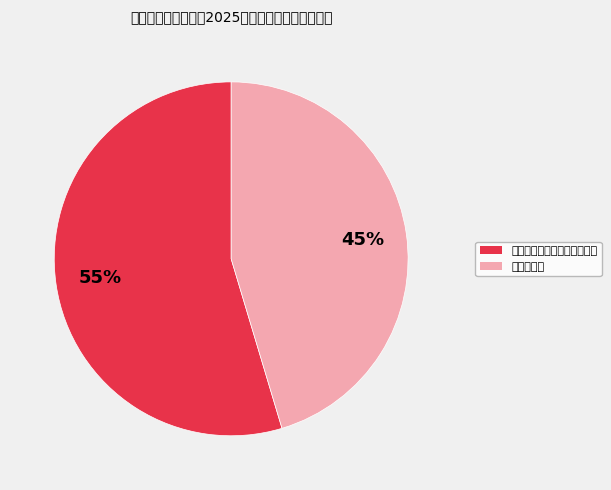

How many segments does this pie chart have?

2